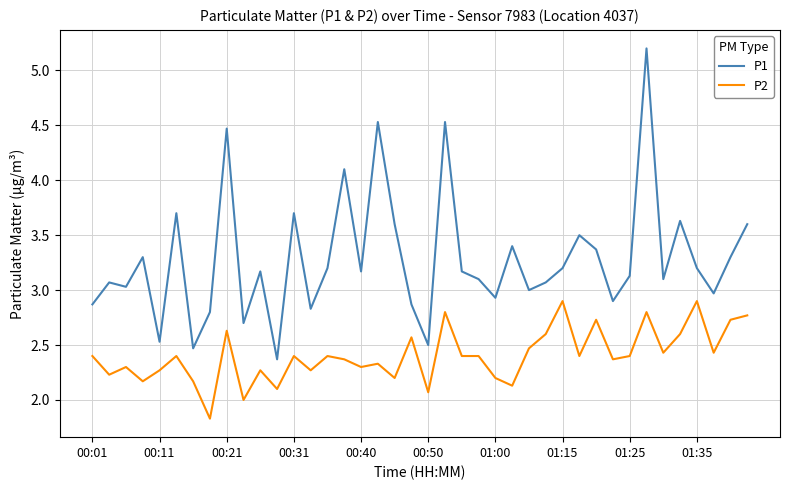

List the series in order of their peak value, highest first.

P1, P2